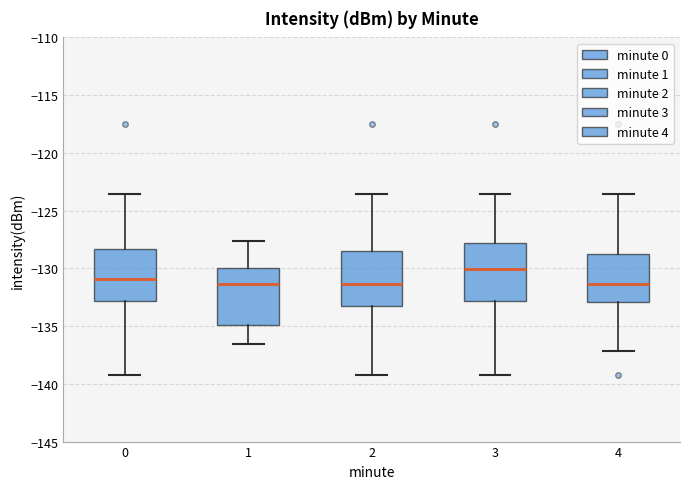

Reading left to right, read every box against the y-axis: the position of its median line, the range the box covers, and the ends of its whiskers. The values are not printed on the chart, so give them approximately, as read against the axis.

0: median -131.0, box -133.0 to -128.5, whiskers -139.0 to -123.5
1: median -131.5, box -135.0 to -130.0, whiskers -136.5 to -127.5
2: median -131.5, box -133.5 to -128.5, whiskers -139.0 to -123.5
3: median -130.0, box -133.0 to -128.0, whiskers -139.0 to -123.5
4: median -131.5, box -133.0 to -129.0, whiskers -137.0 to -123.5